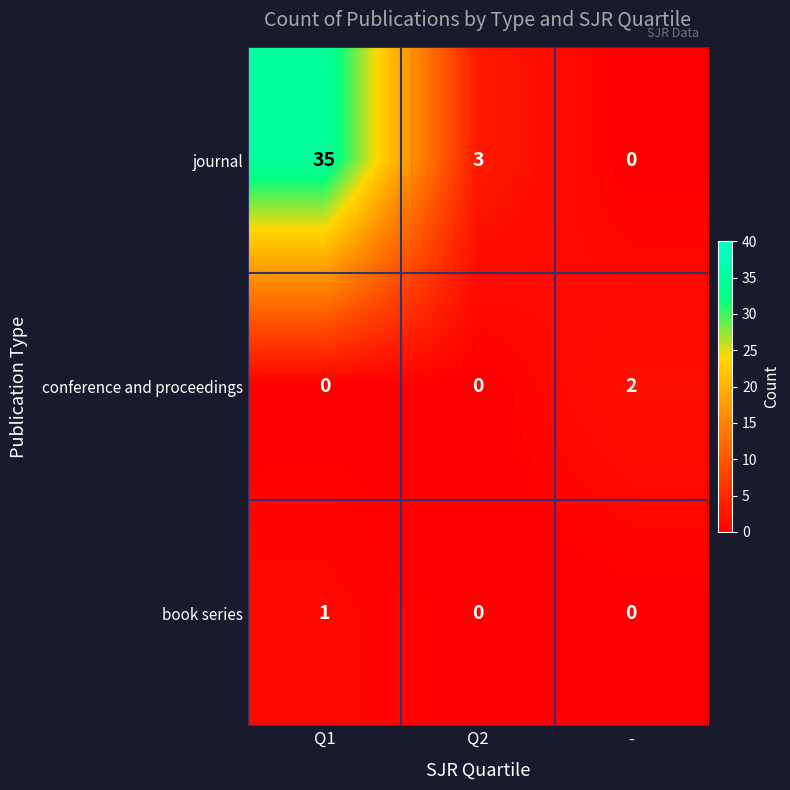

The conference and proceedings series shows 0 at Q2. True or false?

True